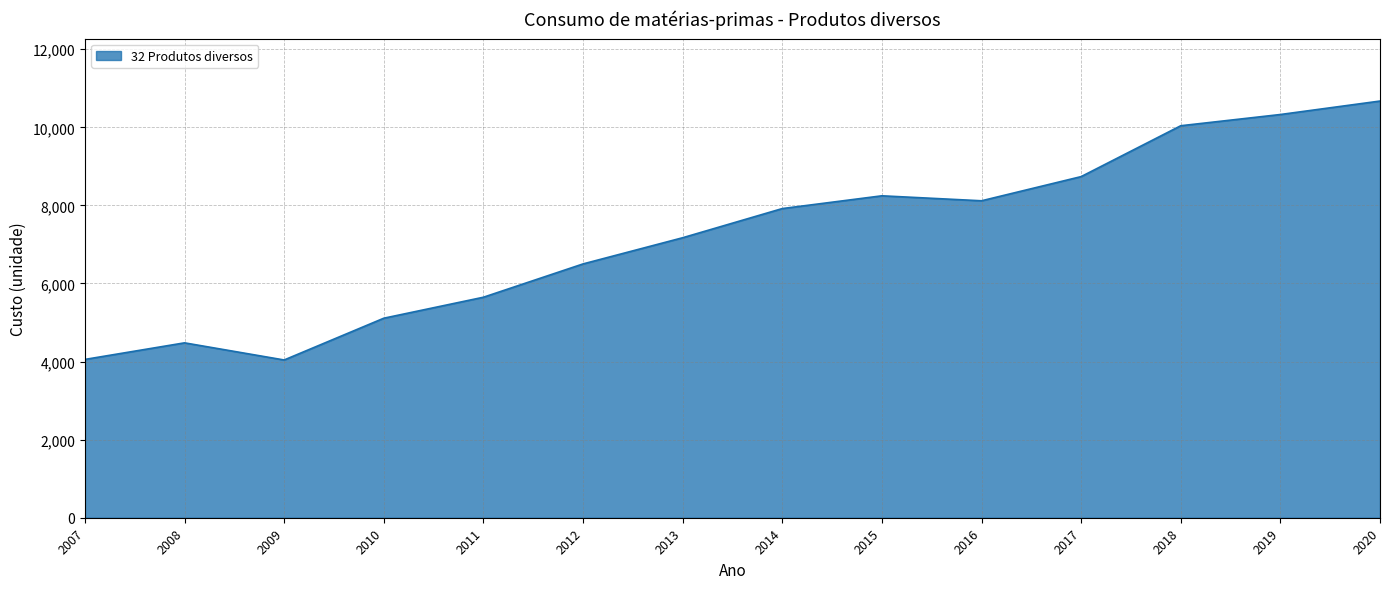

At which category does the data reach its first local peak?

2008